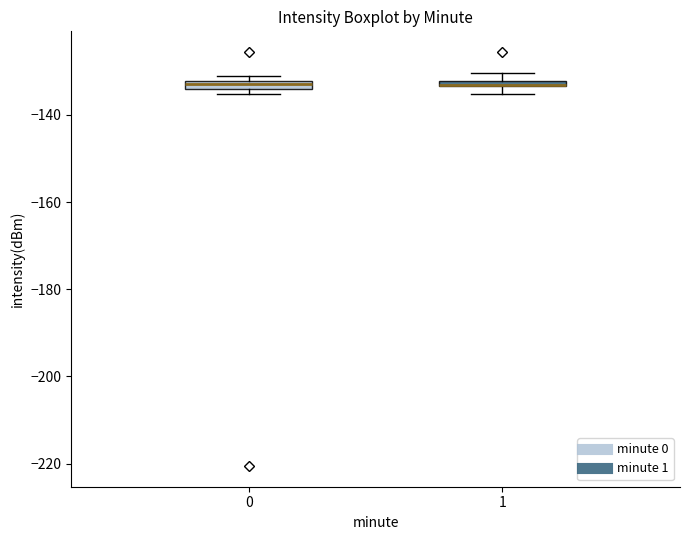

Where is the lower edge of the box at x = 0 on the y-axis? The values are not printed on the chart, so give them approximately, as read against the axis.

-134